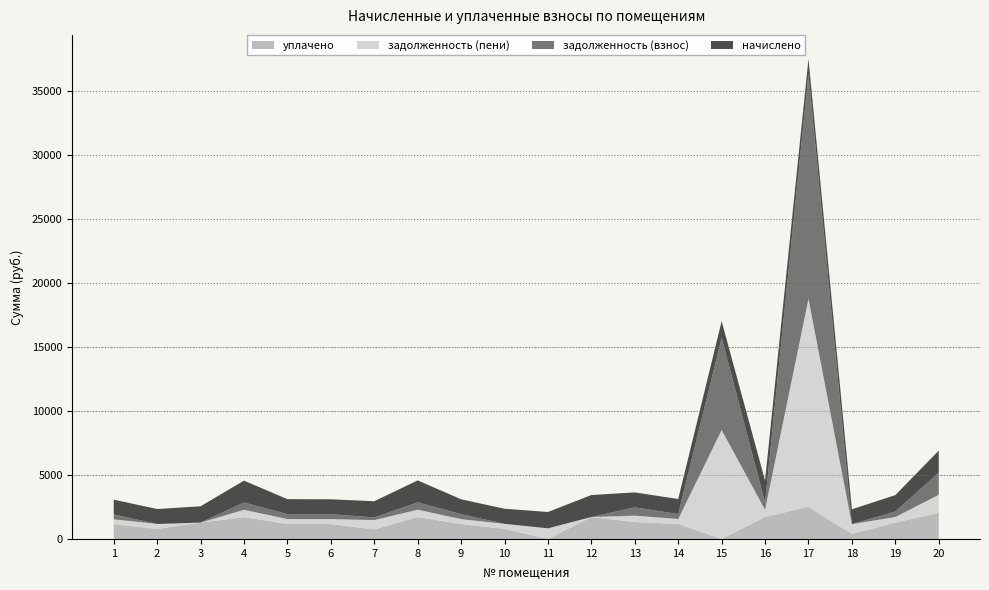

Reading left to right, what are all the values shown in this chart?

начислено: 1150.3	1168.8	1275.7	1707.1	1165.1	1161.4	1264.7	1714.5	1161.4	1179.8	1275.7	1714.5	1168.8	1168.8	1290.5	1710.8	1168.8	1157.7	1283.1	1714.5
уплачено: 1150.3	779.2	1275.7	1707.1	1165.1	1161.4	740.8	1714.5	1161.4	786.6	0.0	1714.5	1319.6	1168.8	0.0	1710.8	2515.0	385.9	1283.0	2032.5
задолженность (взнос): 383.4	0.0	0.0	569.0	388.4	387.1	207.8	571.5	387.1	0.0	0.0	0.0	648.7	389.6	7211.3	570.3	17575.0	0.0	427.7	1735.1
задолженность (пени): 383.4	389.6	0.0	569.0	388.4	387.1	731.6	571.5	387.1	393.3	829.1	0.0	497.9	389.6	8501.7	570.3	16228.8	771.8	427.7	1417.0